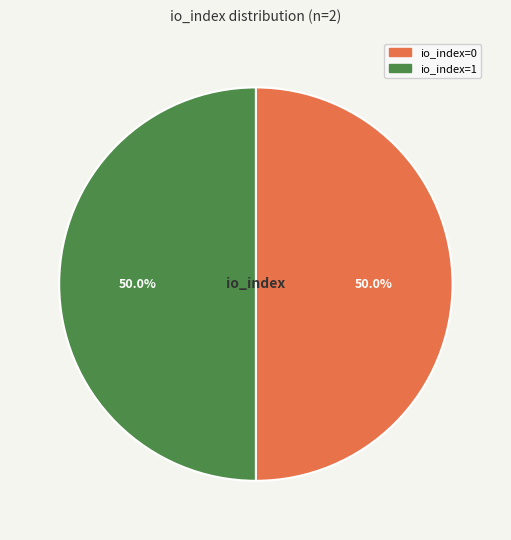

Approximately how many times larger is the value at io_index=0 compared to io_index=1?

1.0